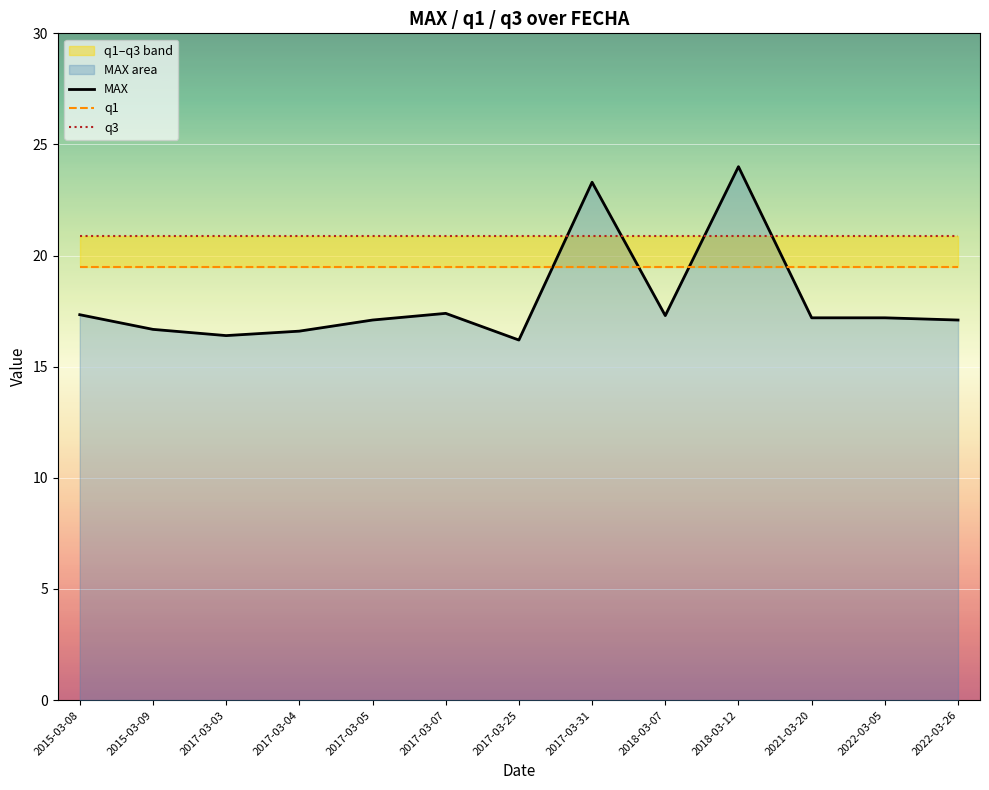

What is the highest value of the q3 series?

20.9